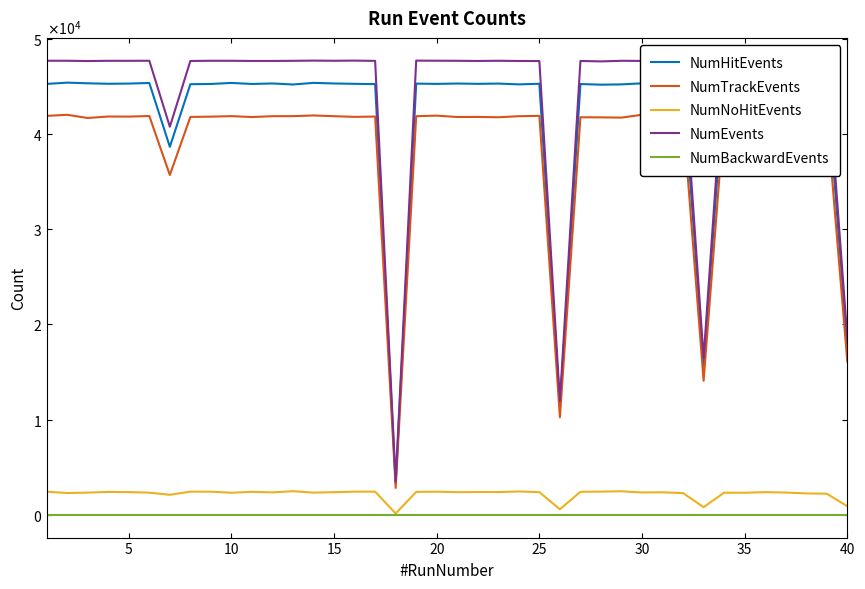

Read the NumHitEvents value at 35, to the nearest 100.

45300